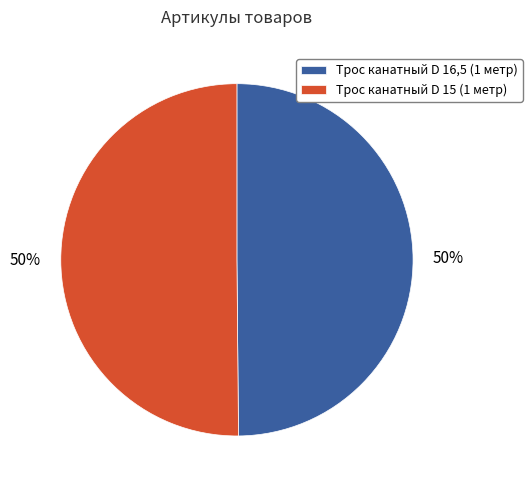

To the nearest percent, what portion does Трос канатный D 15 (1 метр) represent?

50%